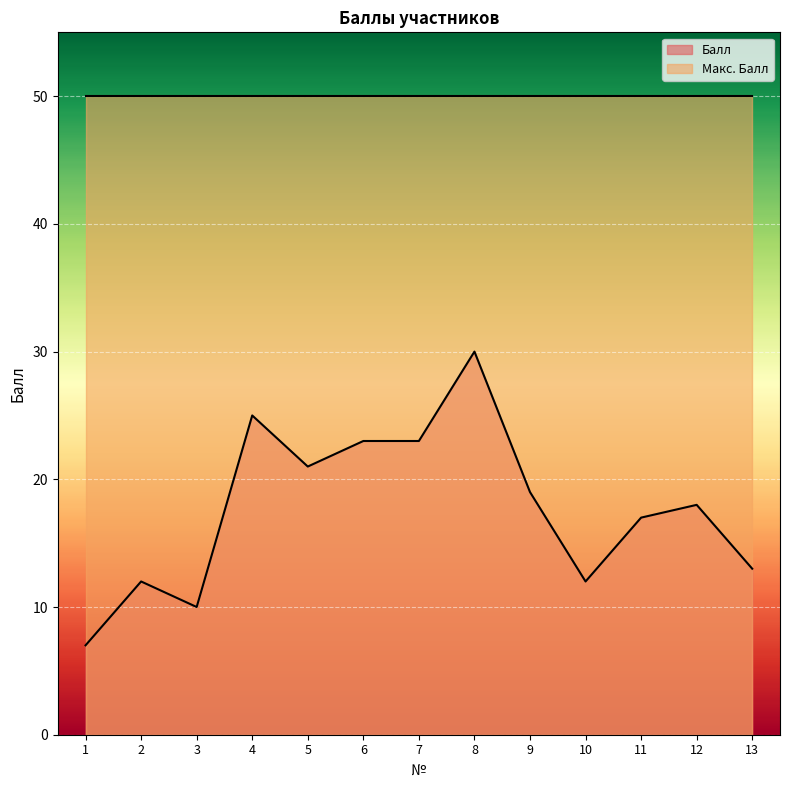

Reading left to right, list all the values displayed in this chart.

7	12	10	25	21	23	23	30	19	12	17	18	13